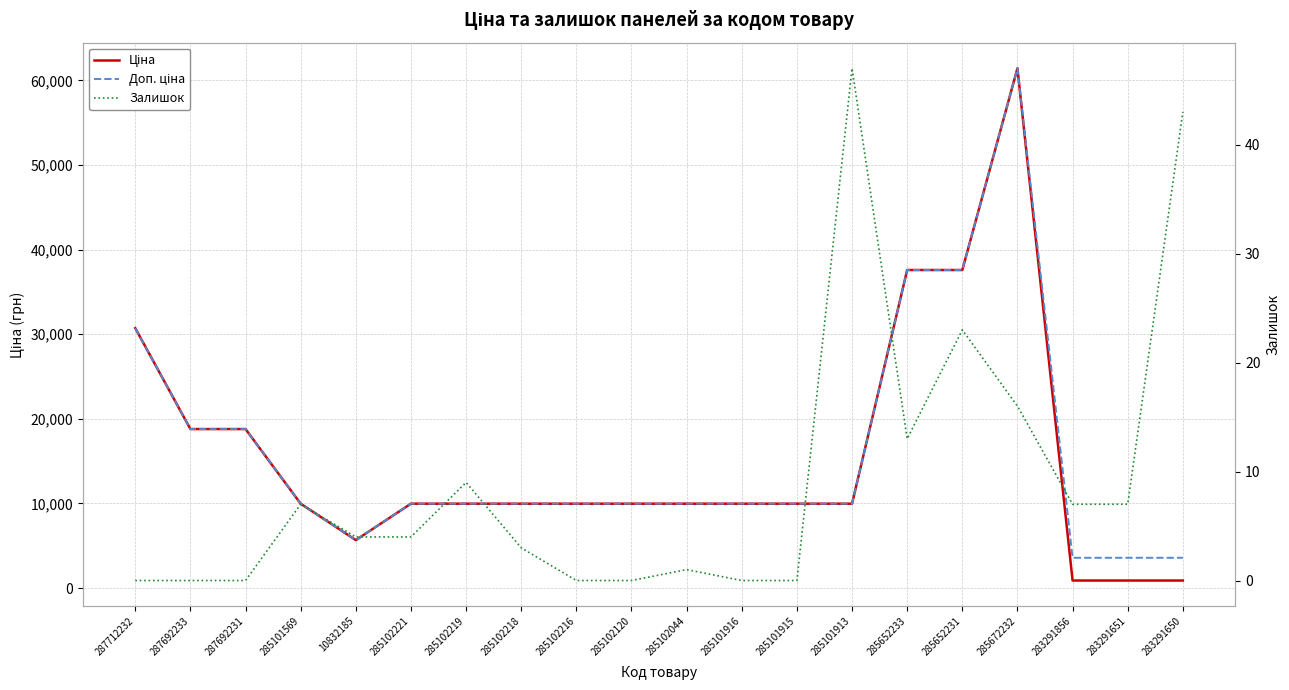

True or false: Ціна and Залишок intersect in this chart.

False